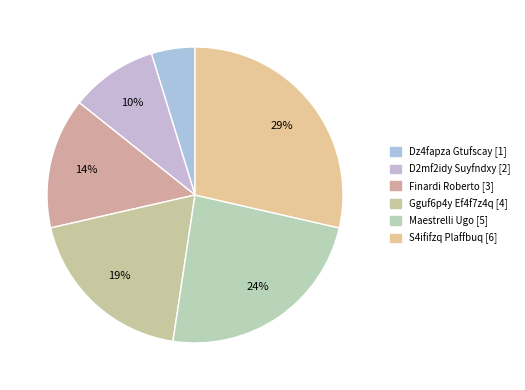

How many slices are in this pie chart?

6